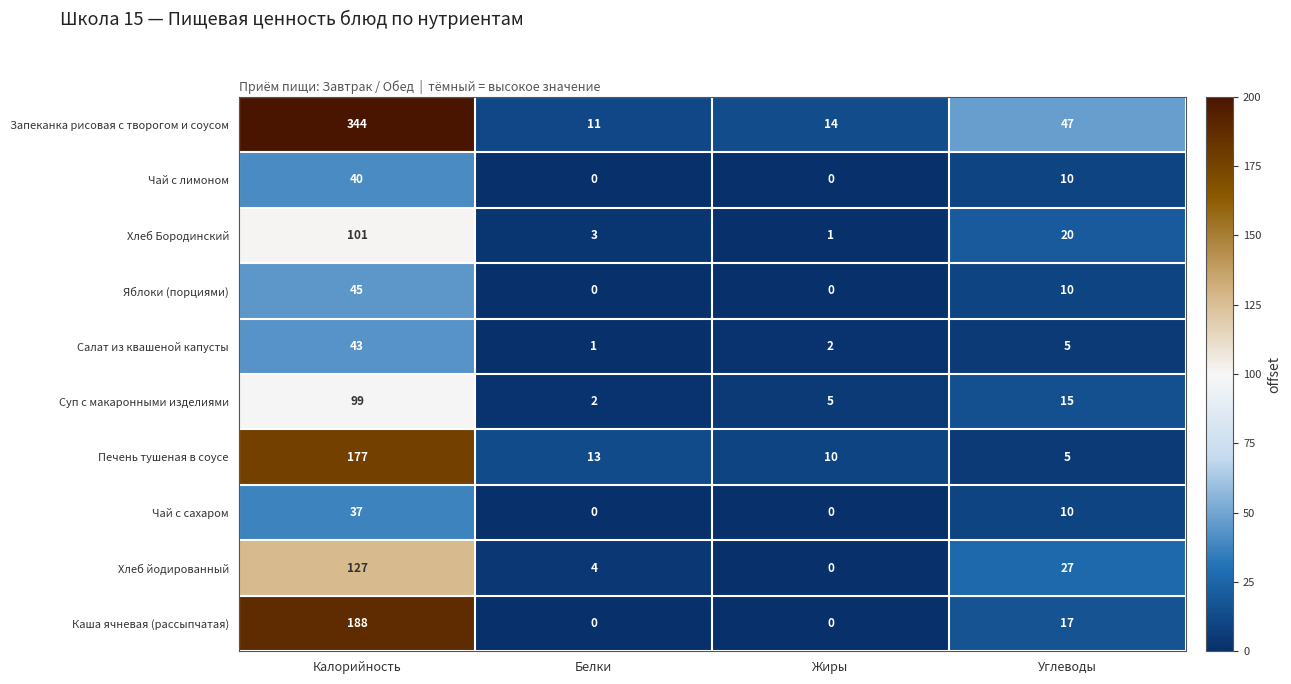

What is the difference between the Запеканка рисовая с творогом и соусом values at Калорийность and Углеводы?

297